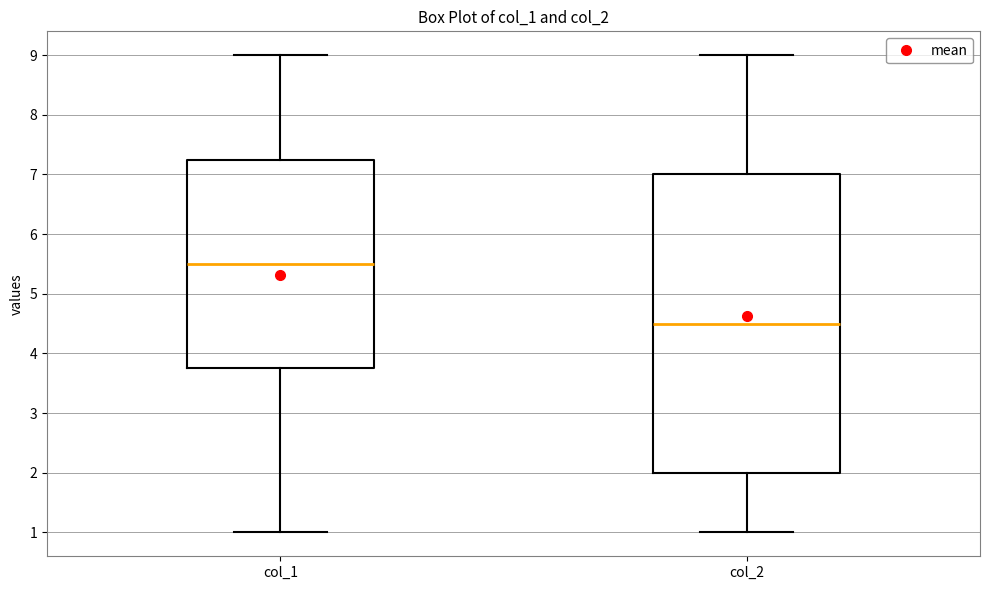

Which box's median line is the highest?

col_1